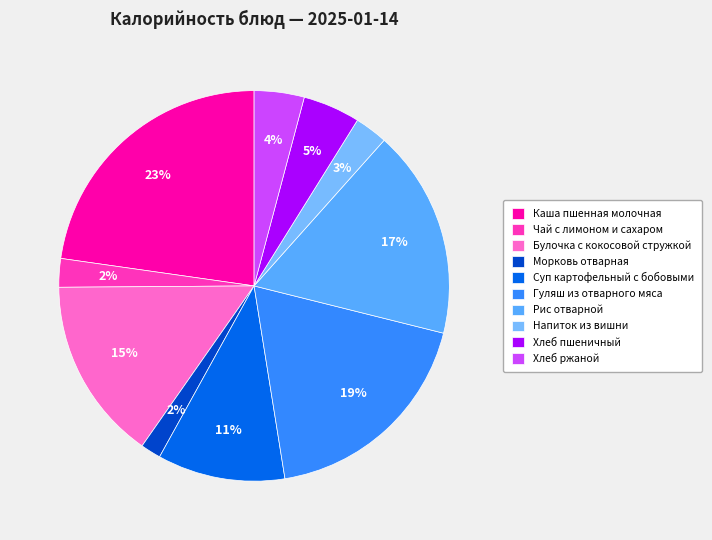

What percentage is the Напиток из вишни slice, to the nearest percent?

3%